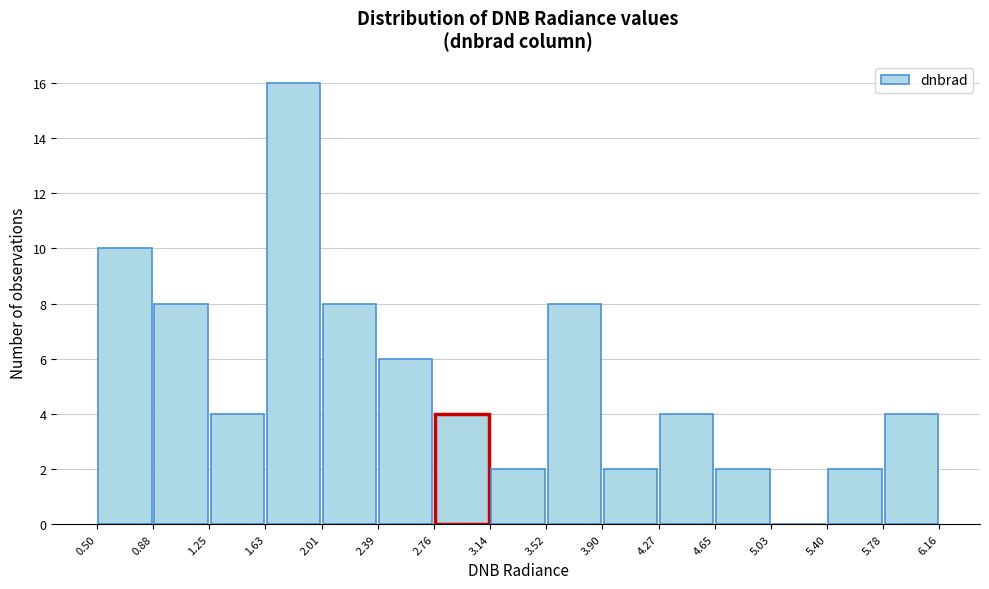

Reading left to right, list every bar in this chart as the range it spans on the x-axis followed by its height. The values are not printed on the chart, so give them approximately, as read against the axis.

0.50 to 0.88: 10
0.88 to 1.25: 8
1.25 to 1.63: 4
1.63 to 2.01: 16
2.01 to 2.39: 8
2.39 to 2.76: 6
2.76 to 3.14: 4
3.14 to 3.52: 2
3.52 to 3.90: 8
3.90 to 4.27: 2
4.27 to 4.65: 4
4.65 to 5.03: 2
5.03 to 5.40: 0
5.40 to 5.78: 2
5.78 to 6.16: 4